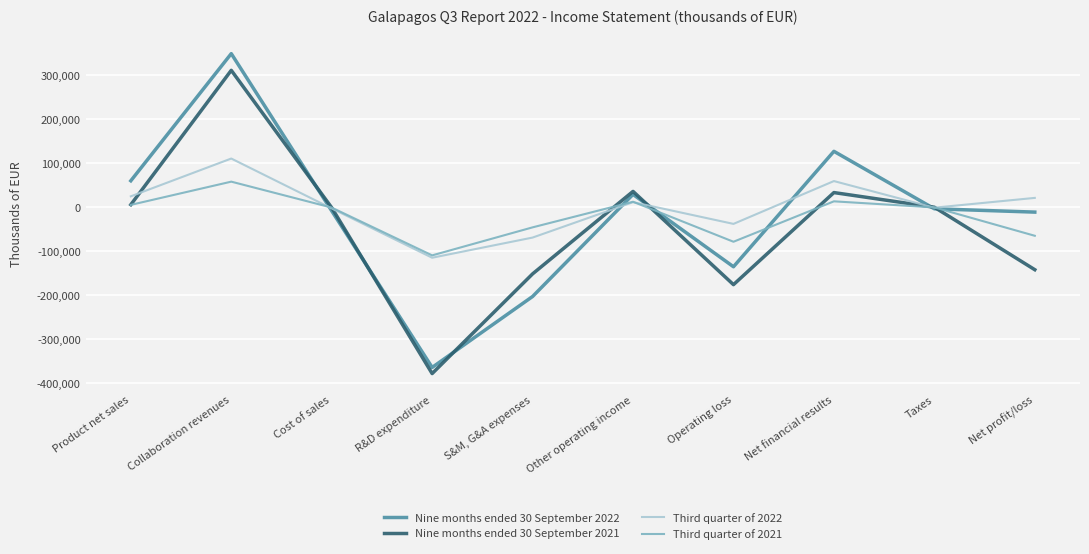

What is the difference between the Nine months ended 30 September 2022 values at Other operating income and Net financial results?

98027